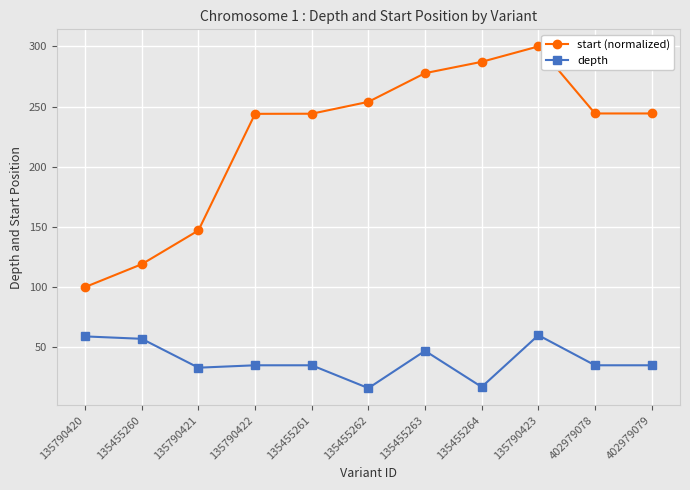

What is the label of the 4th point from the right?

135455264